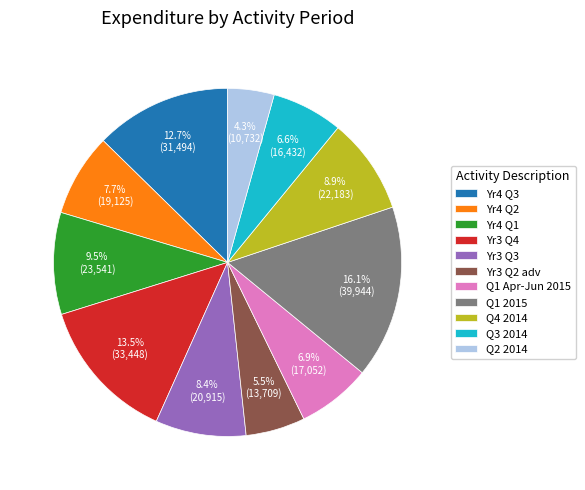

Does any single category account for the majority?

No